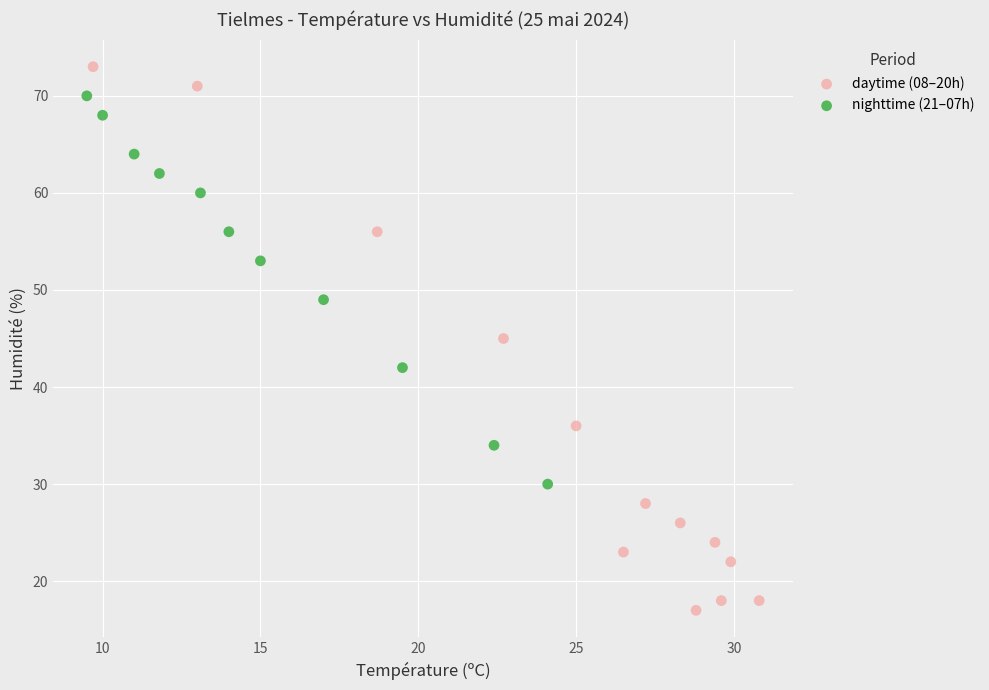

Which series reaches the maximum Y coordinate?

daytime (08–20h)